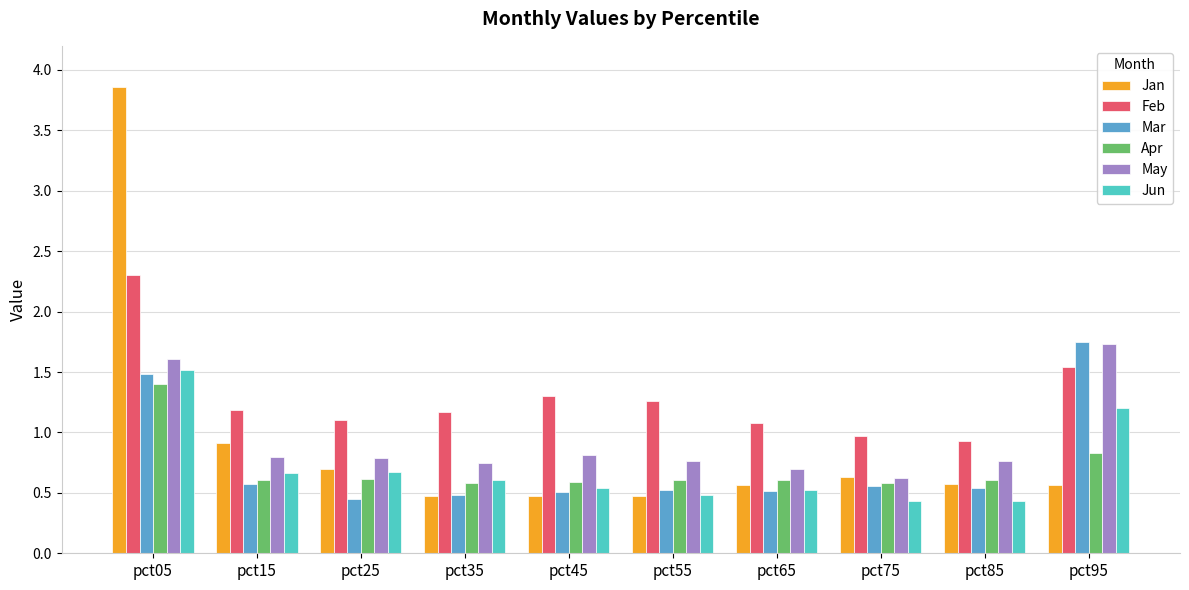

What are all the series names shown in the legend?

Jan, Feb, Mar, Apr, May, Jun